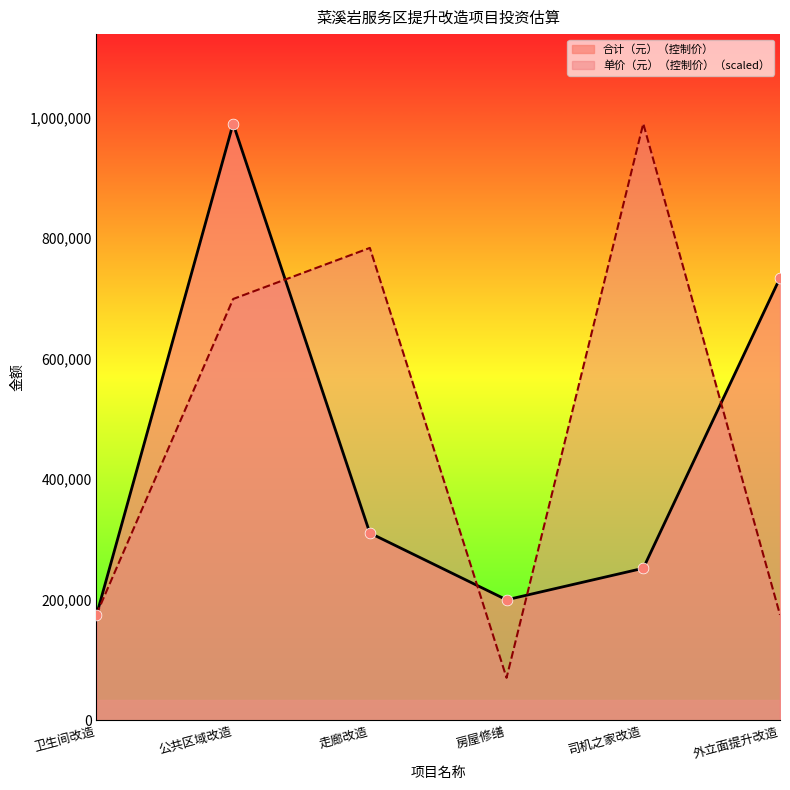

At how many categories does at least one series exceed 303020?

4